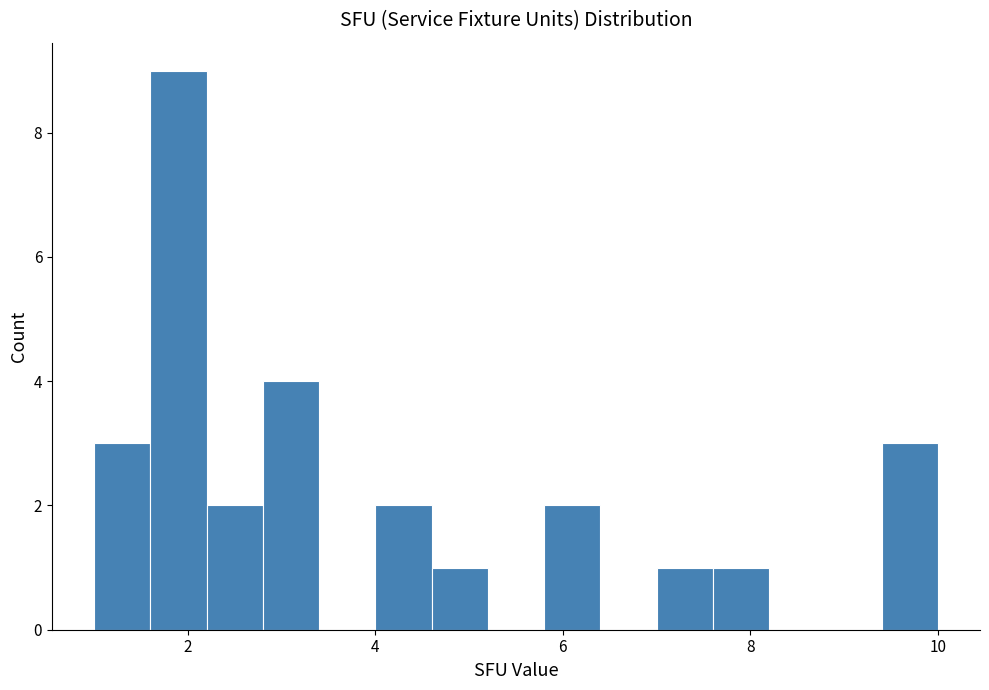

Around what value on the x-axis is the tallest bar? Give the approximate position of its centre, as read against the axis.

2.0